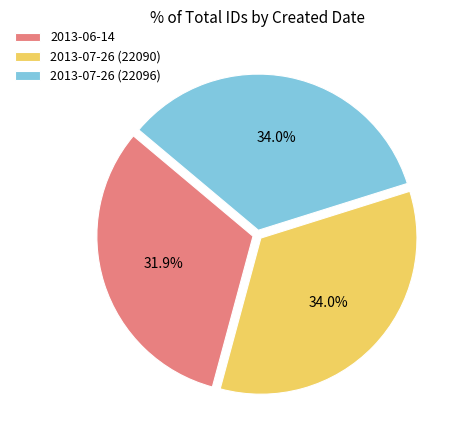

To the nearest percent, what is the average slice percentage?

33%